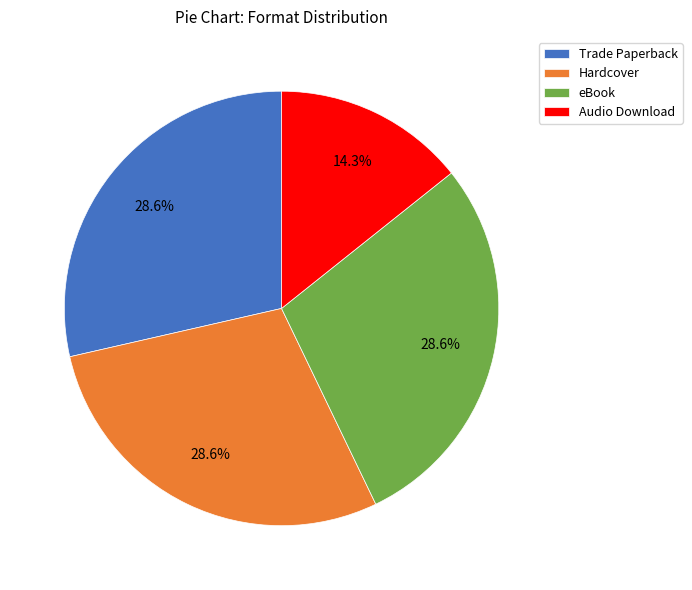

To the nearest percent, what portion does Hardcover represent?

29%